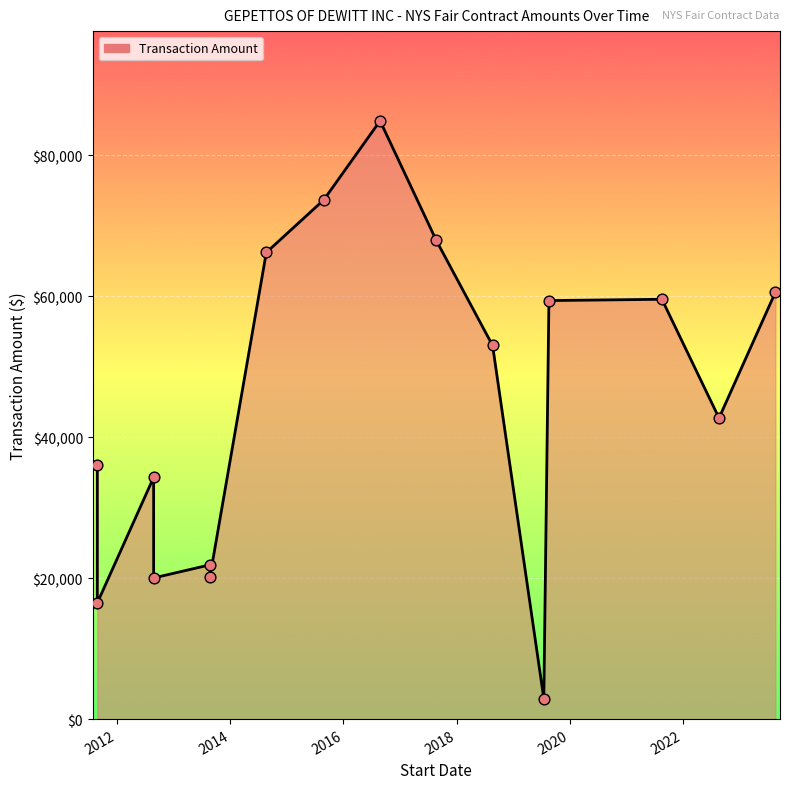

Between 2013-08-22 and 2023-08-23, which is larger?

2023-08-23